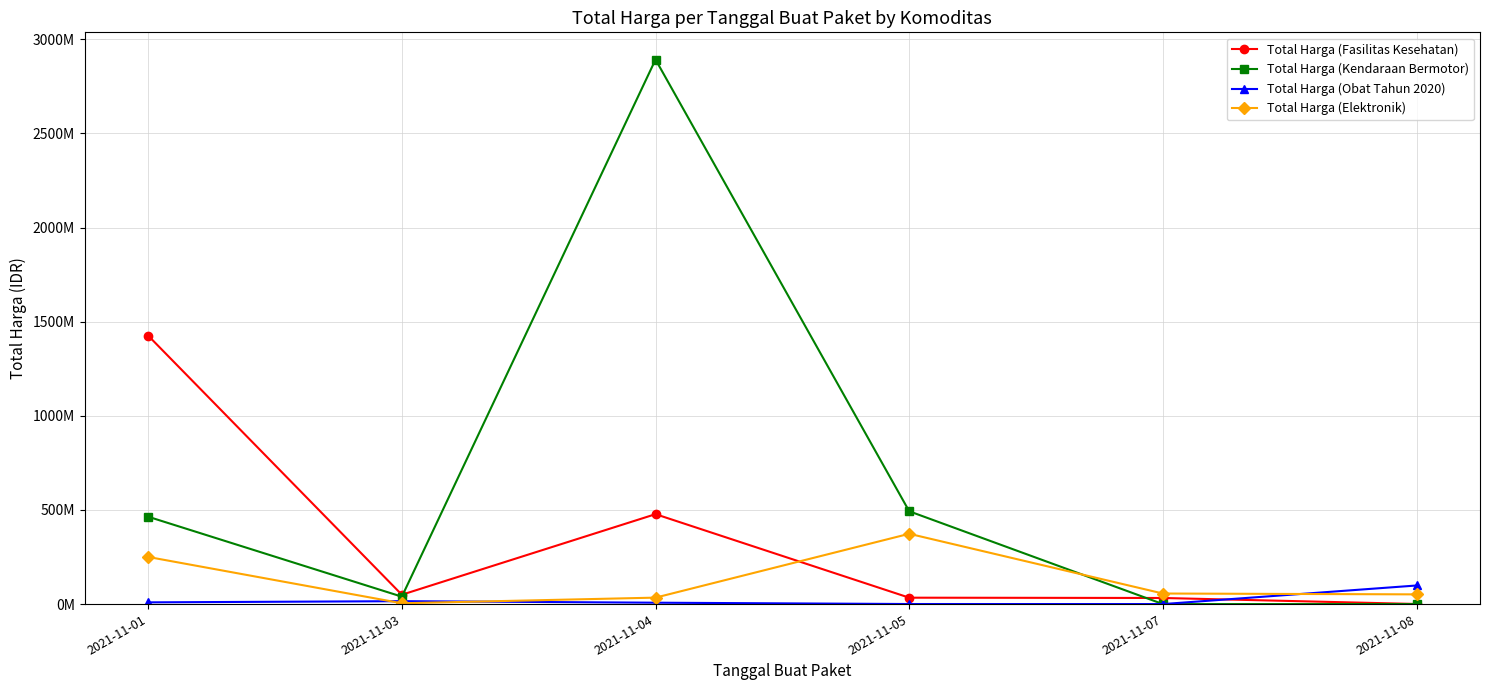

True or false: Total Harga (Kendaraan Bermotor) and Total Harga (Fasilitas Kesehatan) intersect in this chart.

True